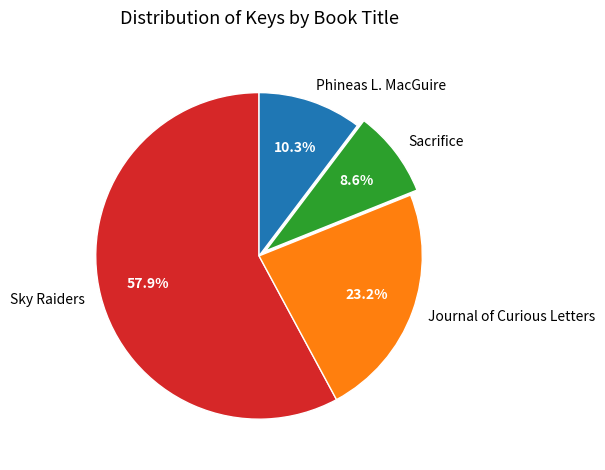

Is it true that Journal of Curious Letters is 18% of the pie?

False